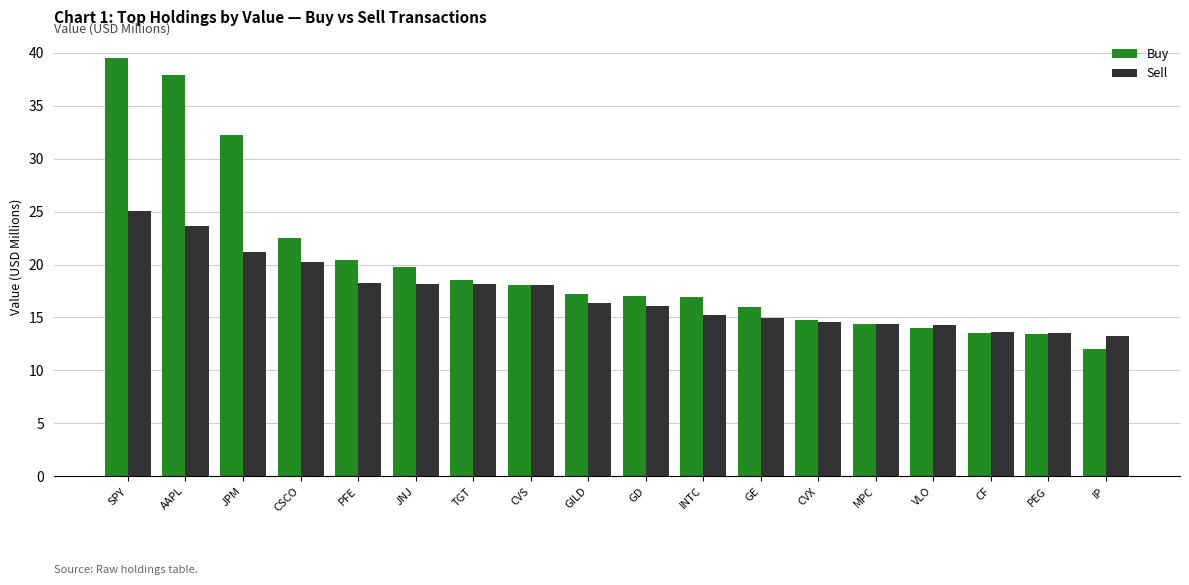

What position from the left is CVX?

13